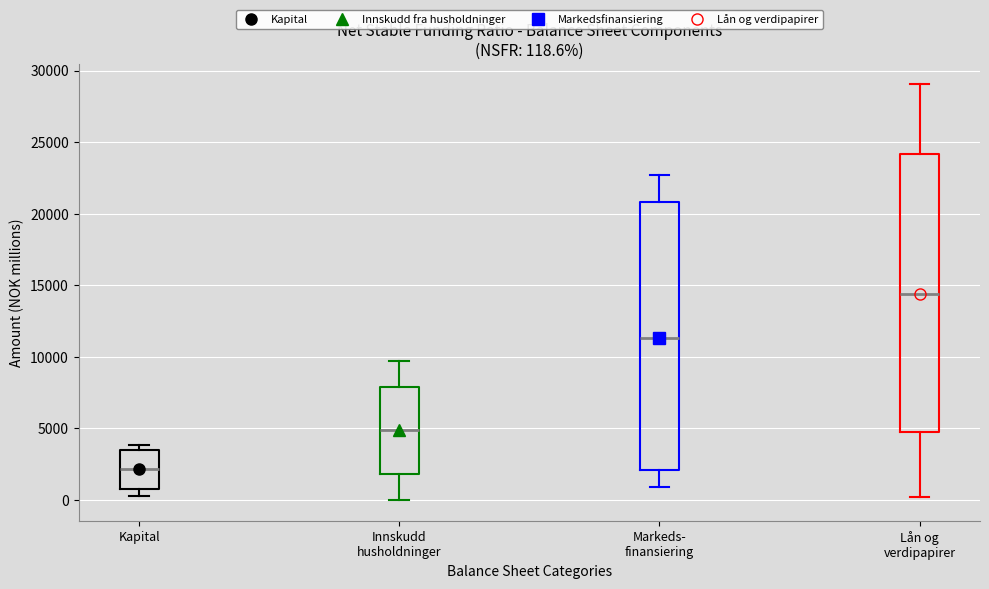

Which box's median line is the highest?

Lån og verdipapirer